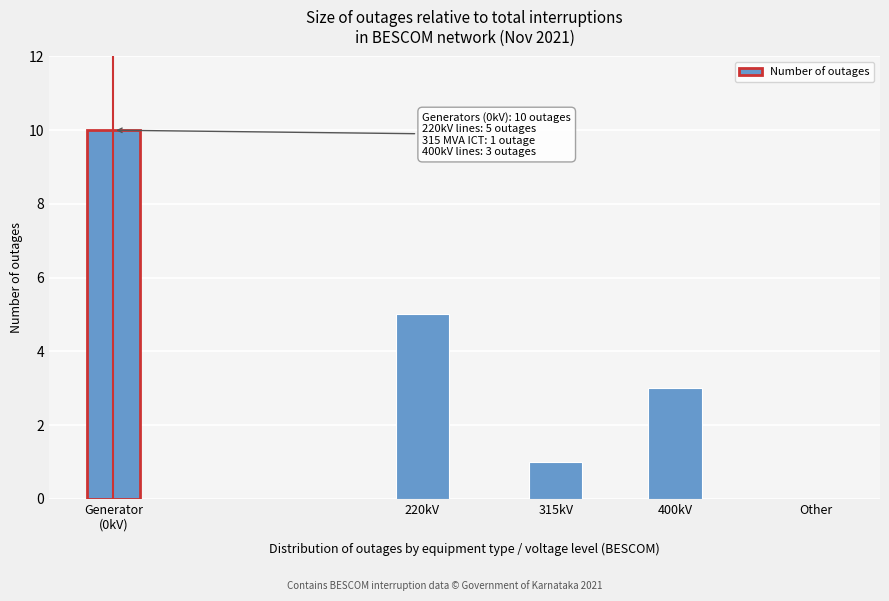

The chart shows a value of 0 at 315kV. True or false?

False